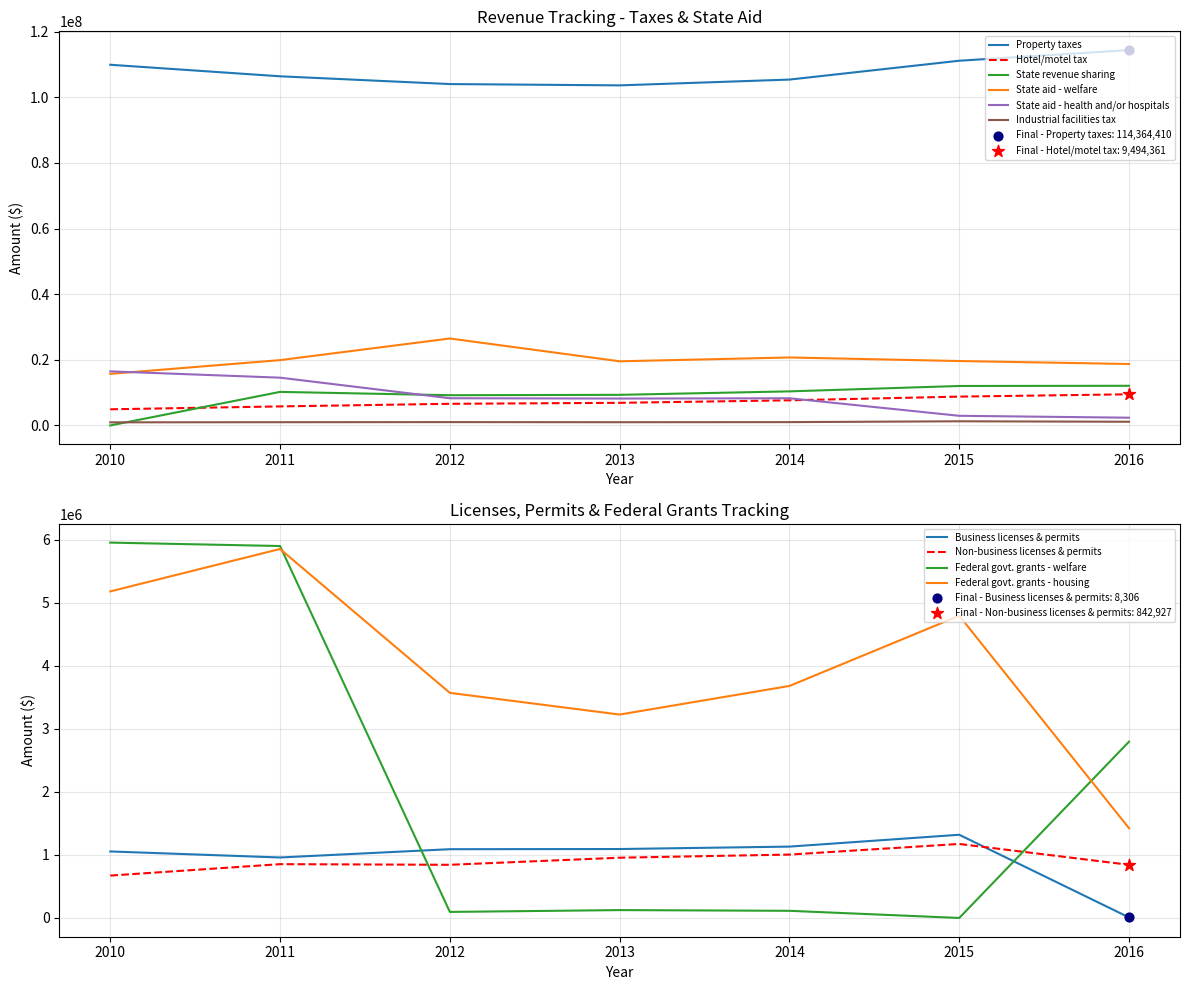

At which category is the sum across all series the highest?

2016